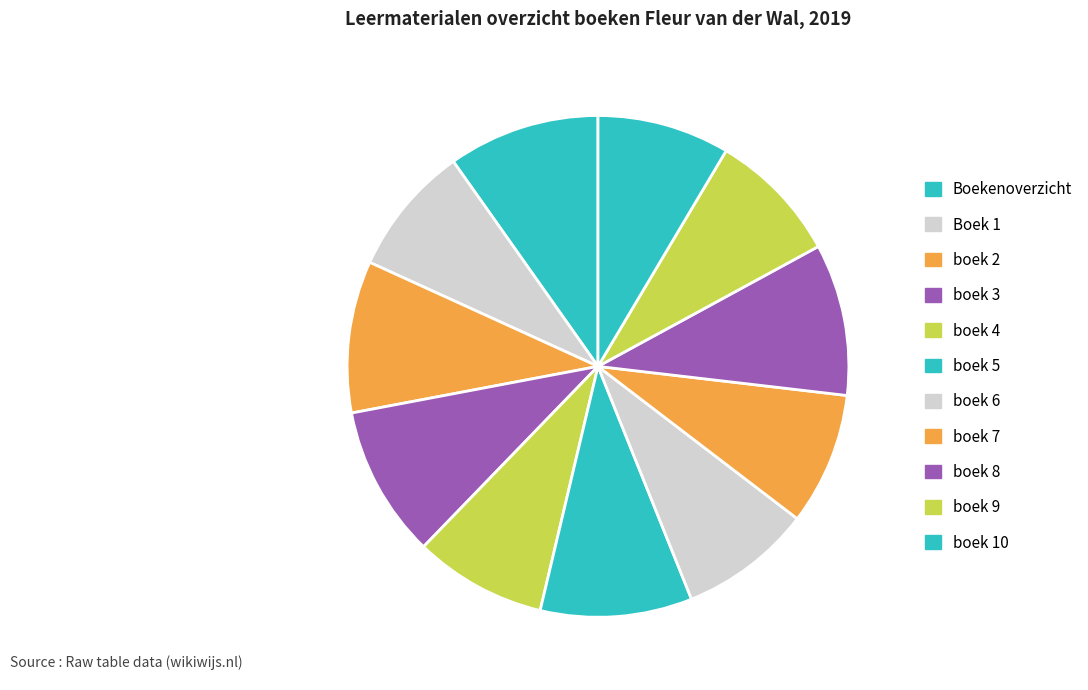

To the nearest percent, what is the difference between the largest and smallest slice percentages?

1%